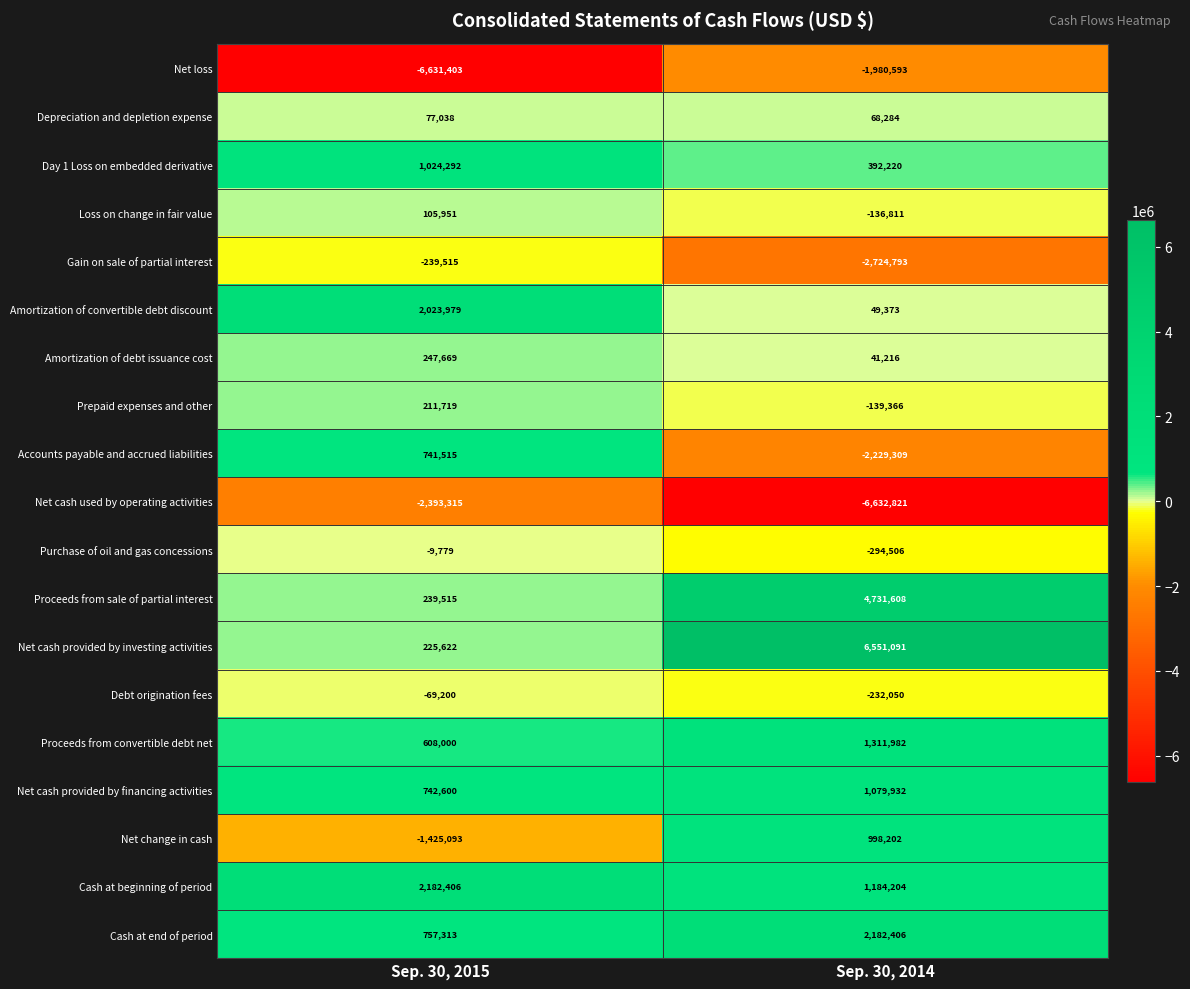

At which label is Accounts payable and accrued liabilities closest to -743897?

Sep. 30, 2015